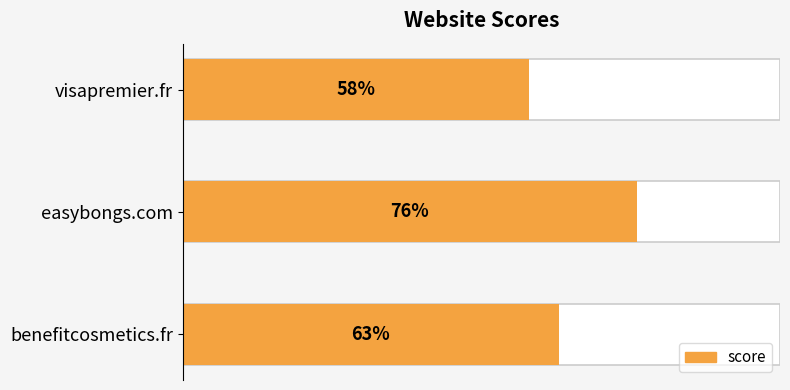

What is the maximum value shown in the chart?

76